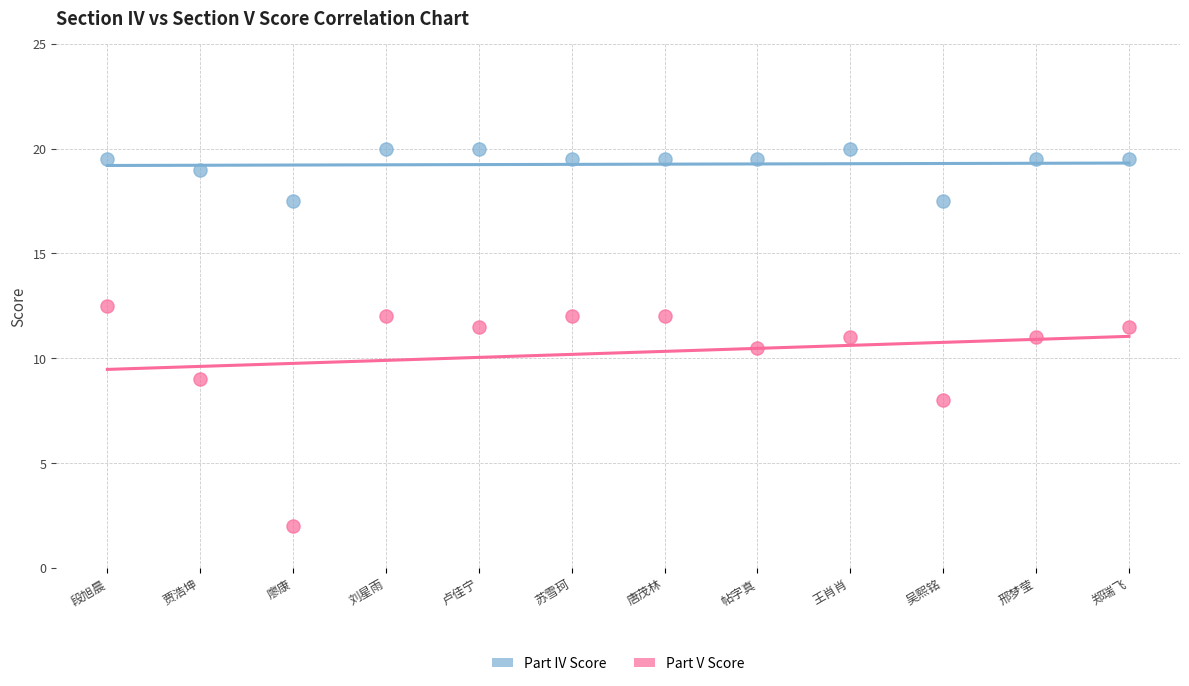

Across all data points, what is the range of Y values (max minus min)?

18.0